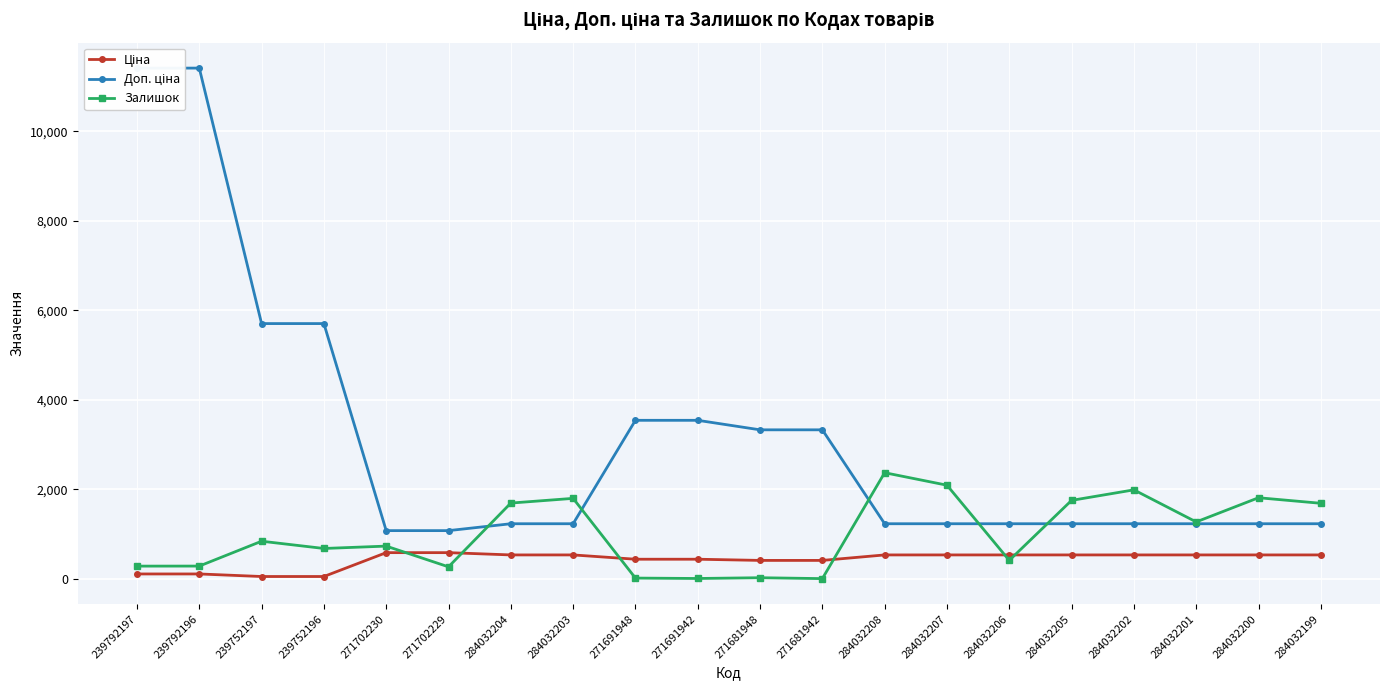

What is the difference between the highest and lowest values at 271681942?

3322.5